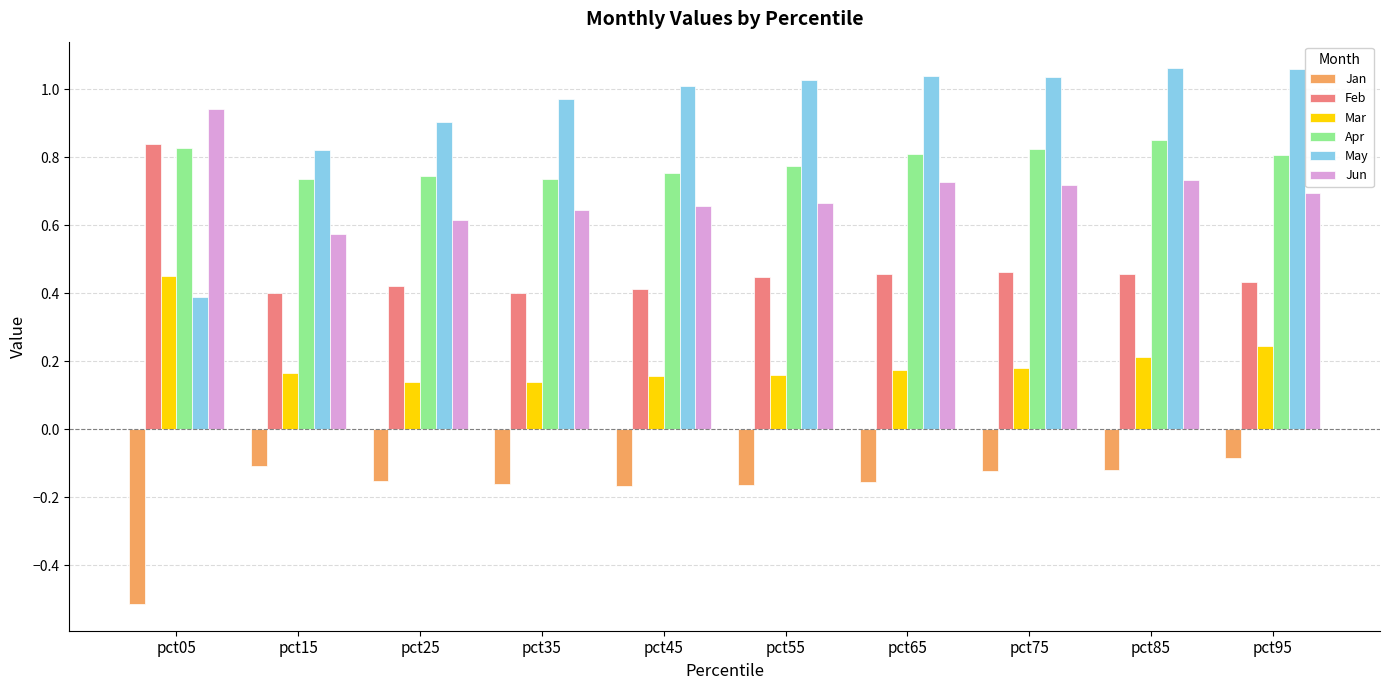

What is the spread (max minus min) of values at pct65?

1.2